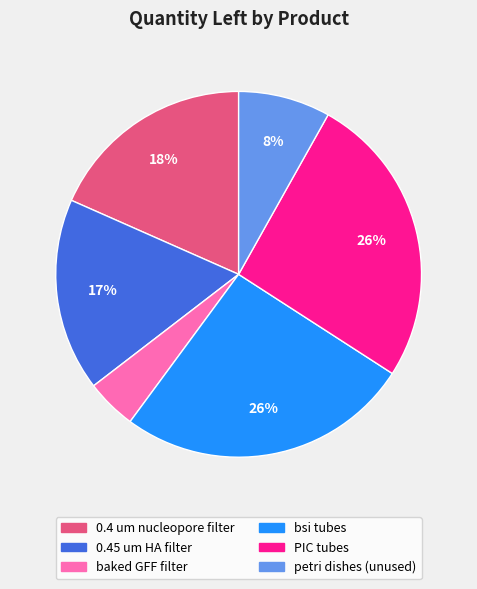

Approximately how many times larger is the value at 0.4 um nucleopore filter compared to PIC tubes?

0.7